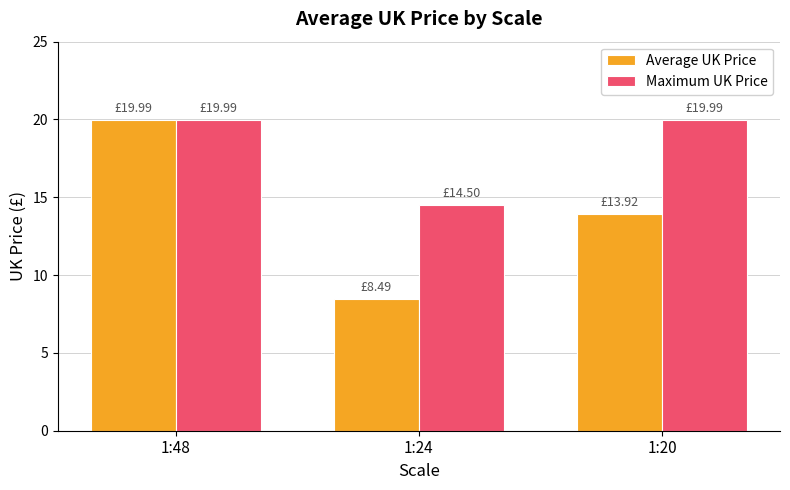

Which series has the largest total across all categories?

Maximum UK Price